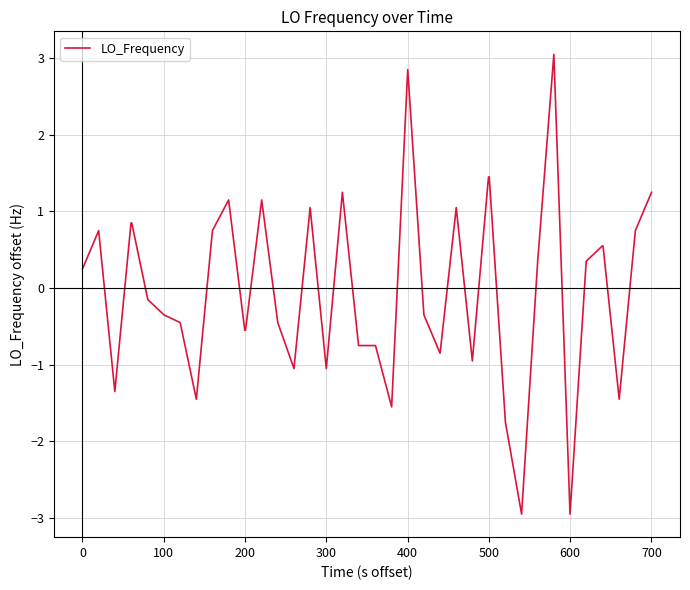

What is the greatest value displayed?

3.1